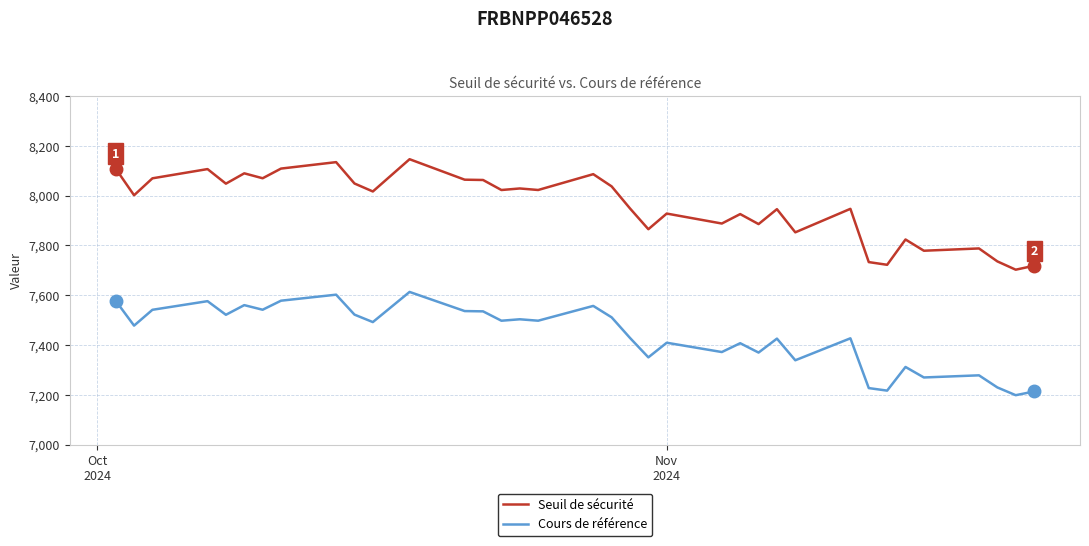

Which series has the largest total across all categories?

Seuil de sécurité